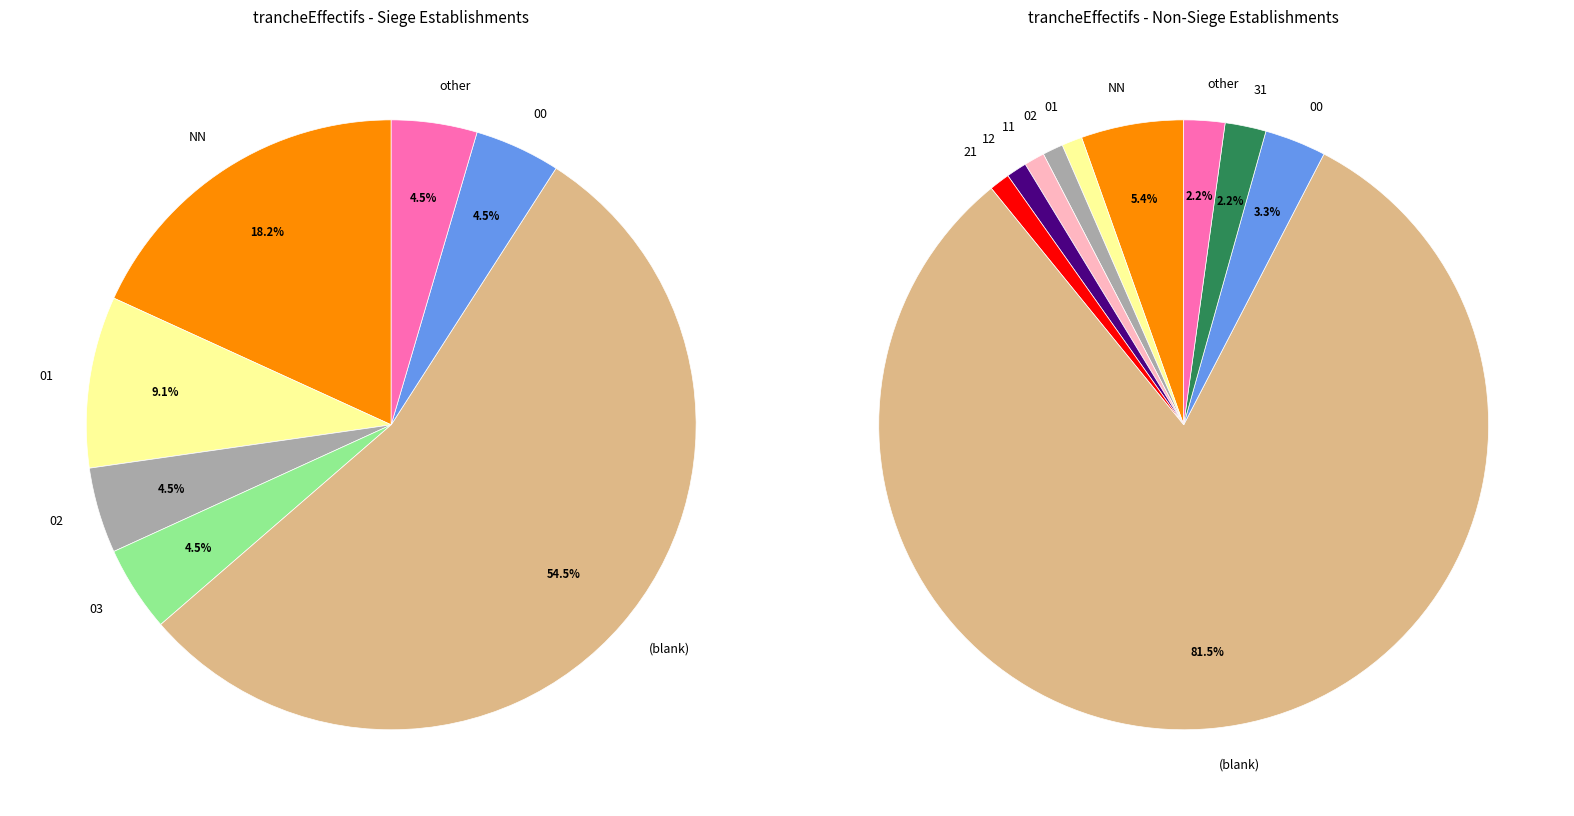

Between 03 and 02, which is larger?

02